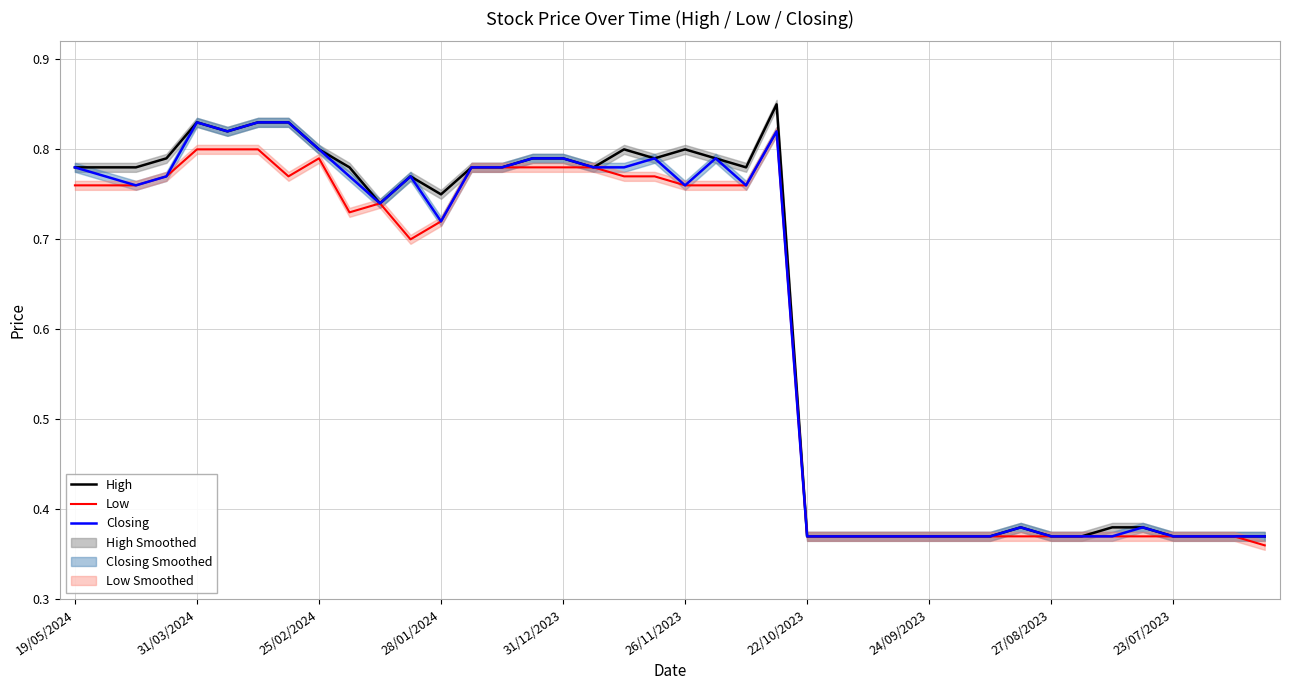

What is the value of the High point at the 40th from the left?

0.4